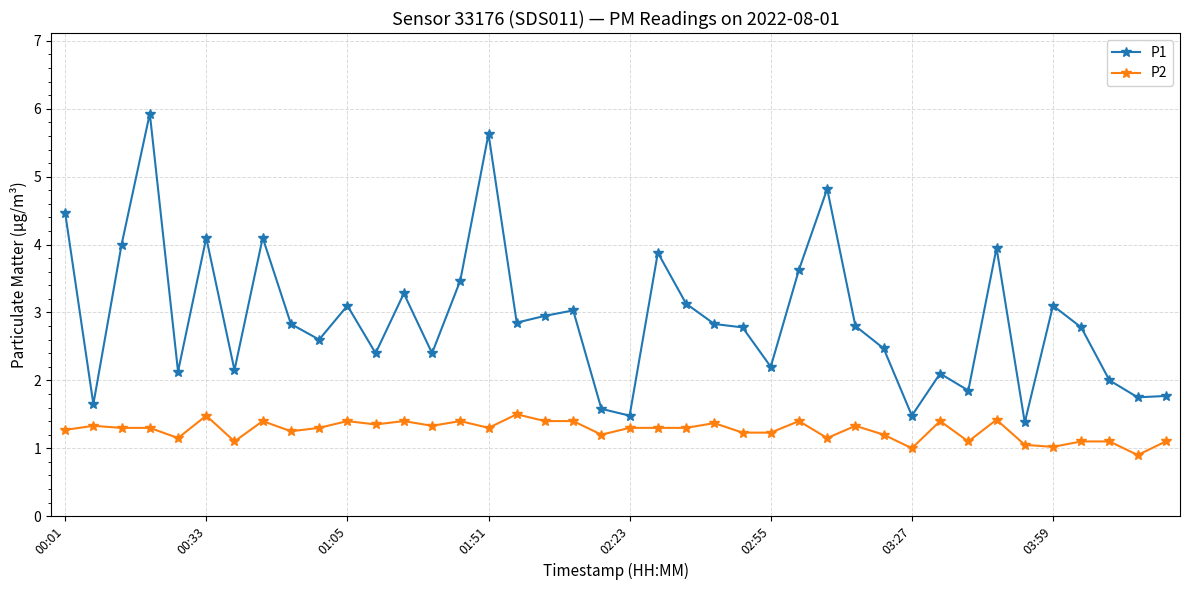

What is the average value of the P1 series?

2.9